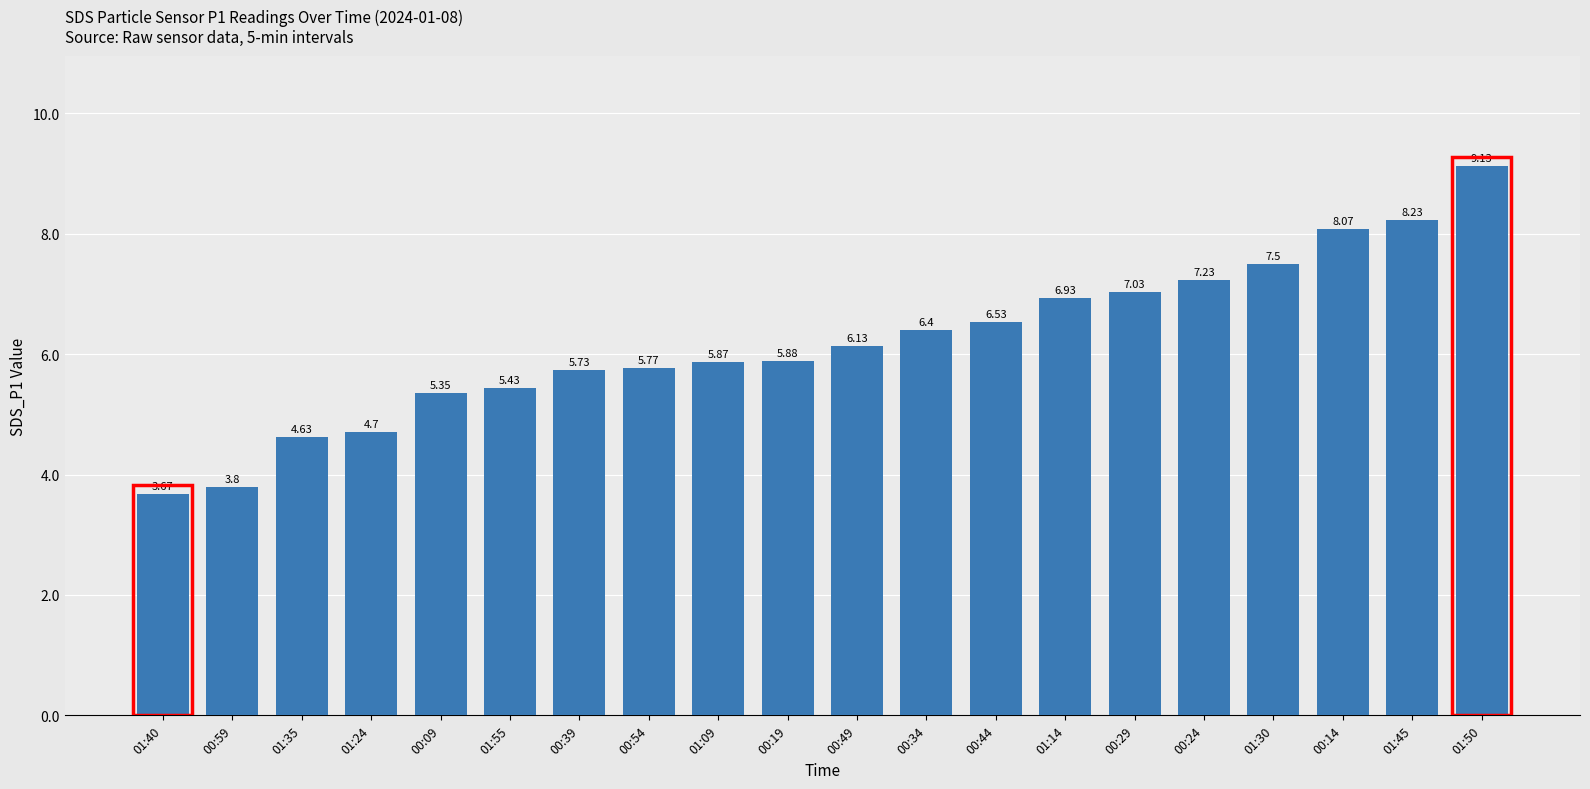

At which label does the data first exceed 6?

00:49